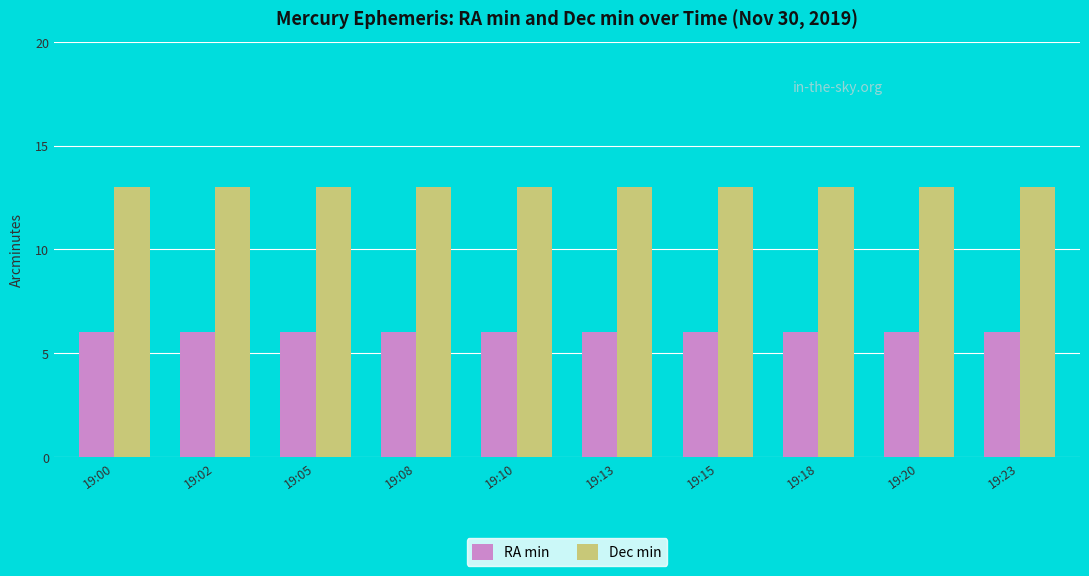

What is the greatest value displayed?

13